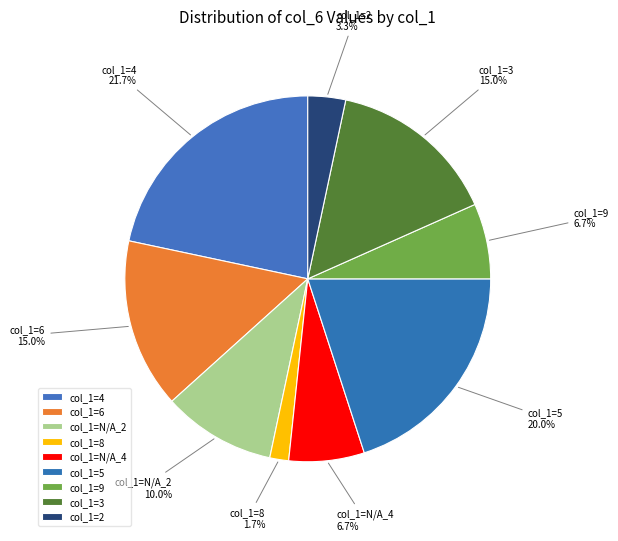

Which category has the biggest portion of the pie?

col_1=4